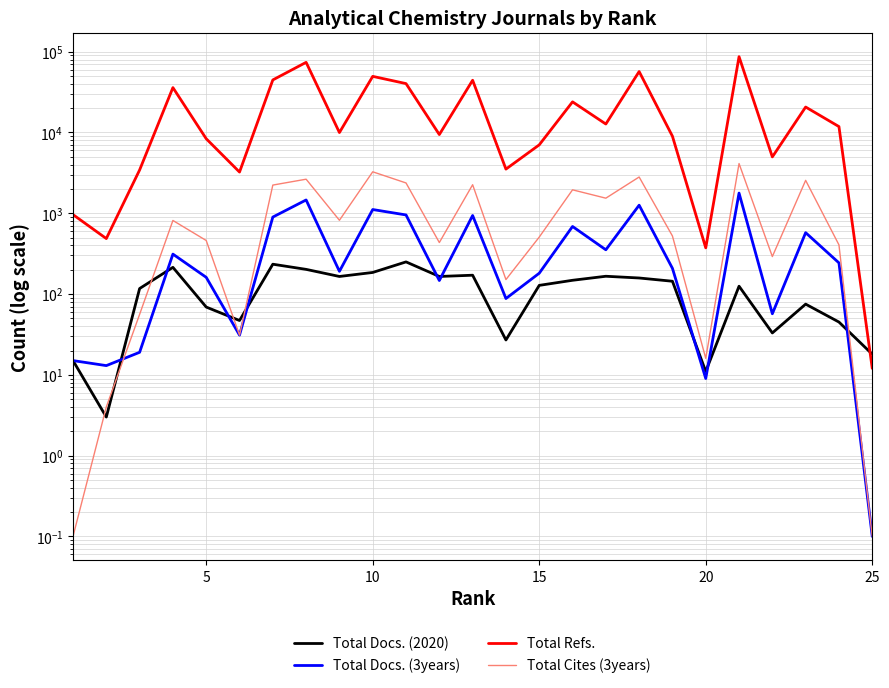

Does the chart have visible grid lines?

Yes